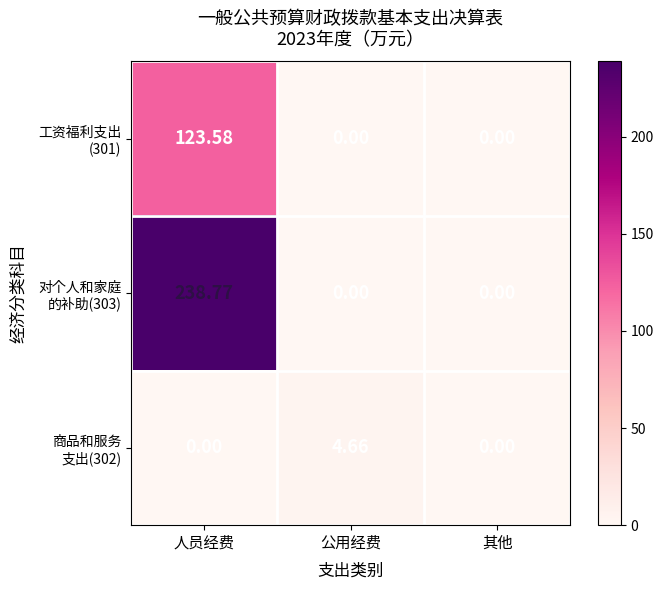

At which category is the sum across all series the highest?

人员经费